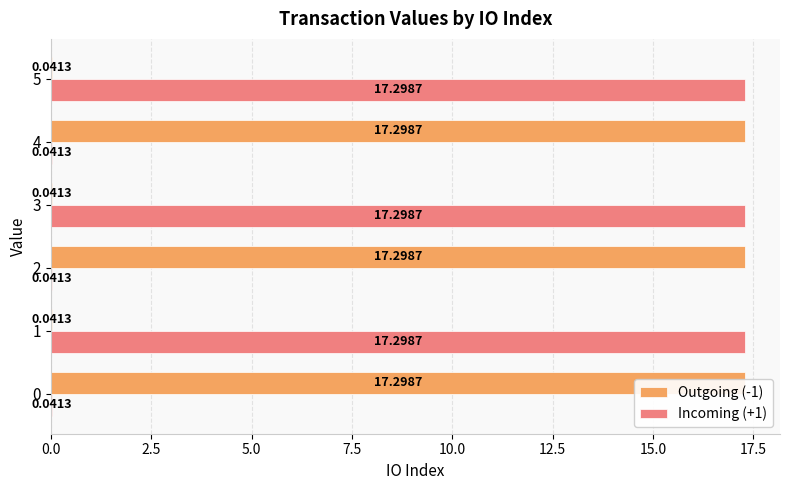

Reading right to left, what are all the values shown in this chart?

Outgoing (-1): 0.0	17.3	0.0	17.3	0.0	17.3
Incoming (+1): 17.3	0.0	17.3	0.0	17.3	0.0